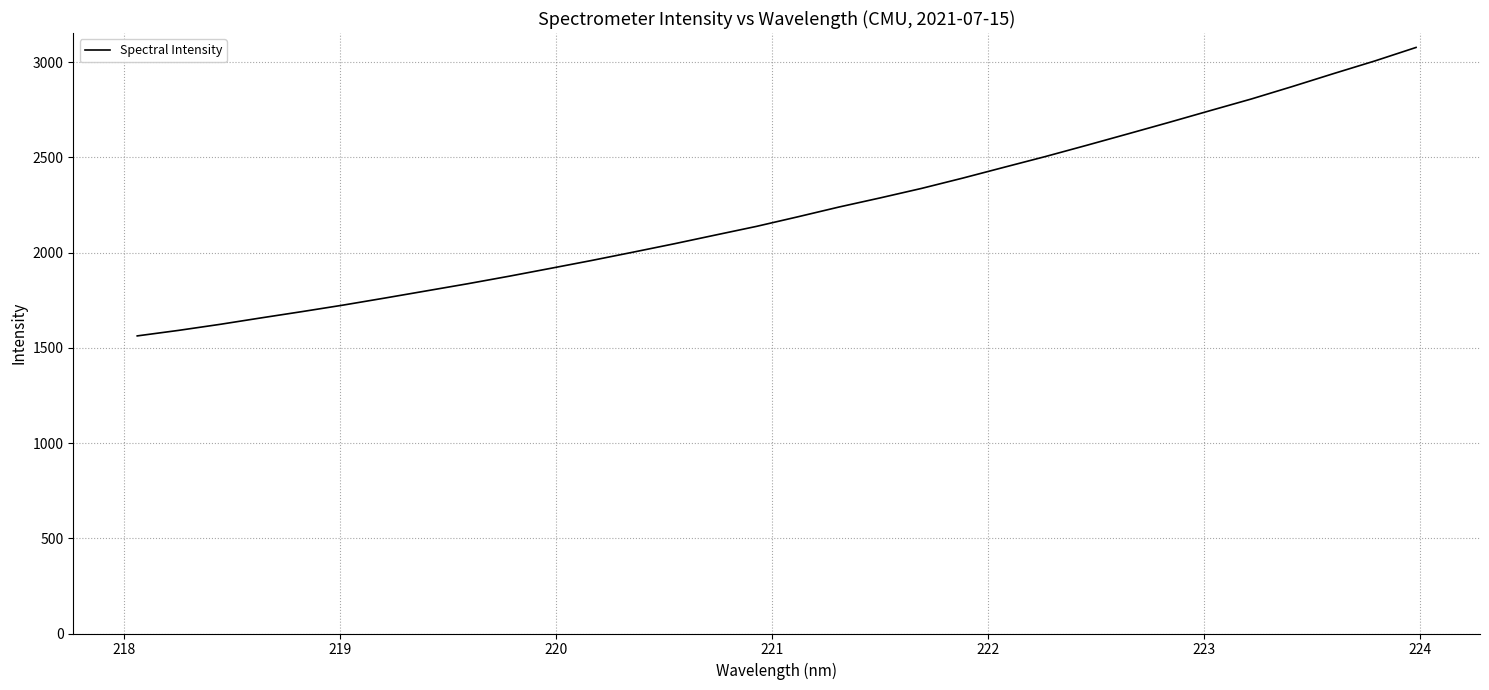

What is the greatest value displayed?

3076.4